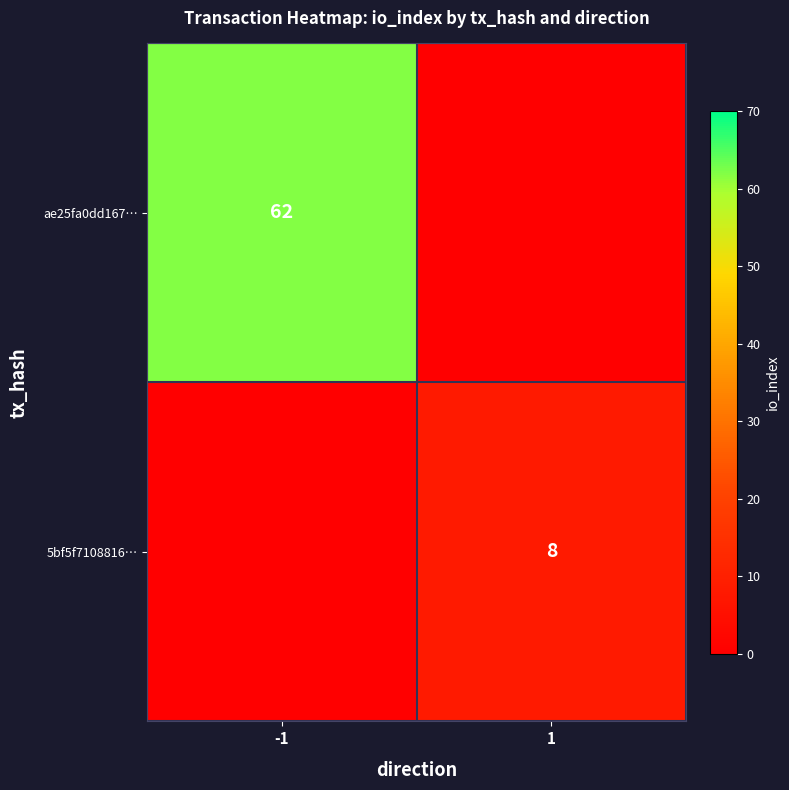

What is the difference between the maximum and minimum values in the ae25fa0dd167… series?

62